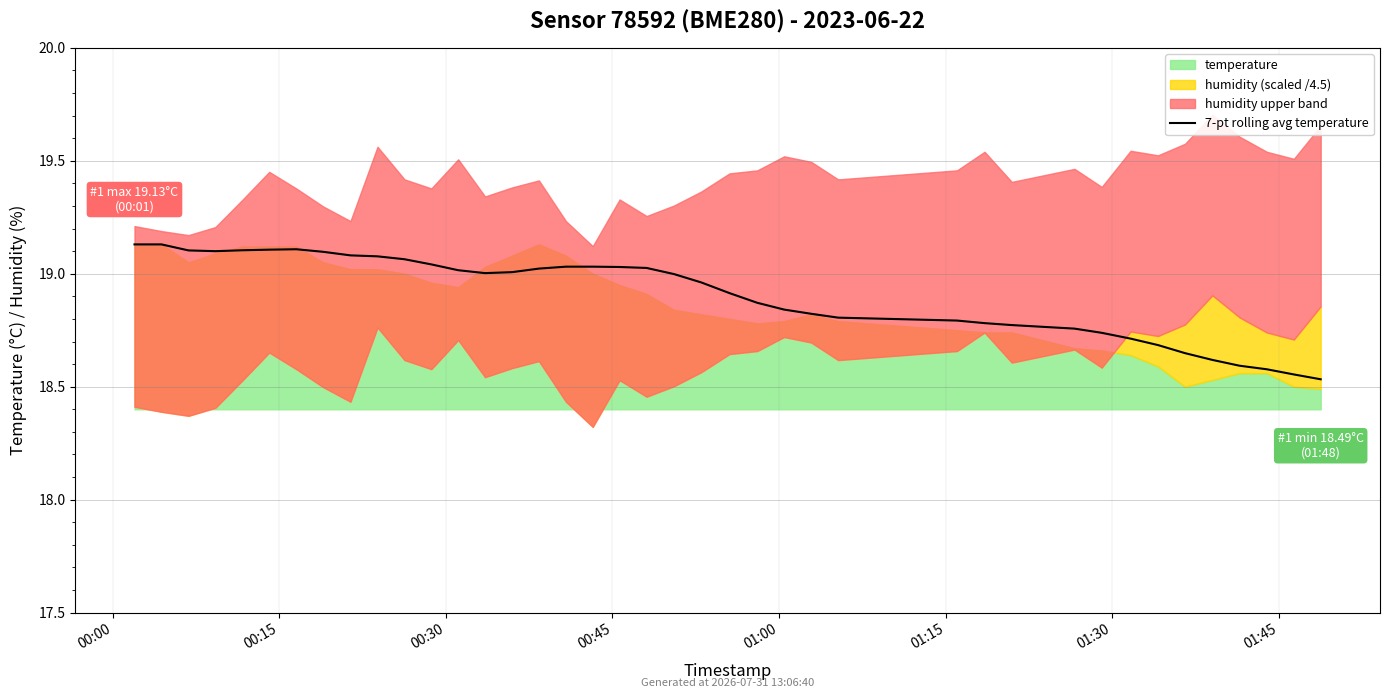

What is the label of the 7th point from the left?

01:30